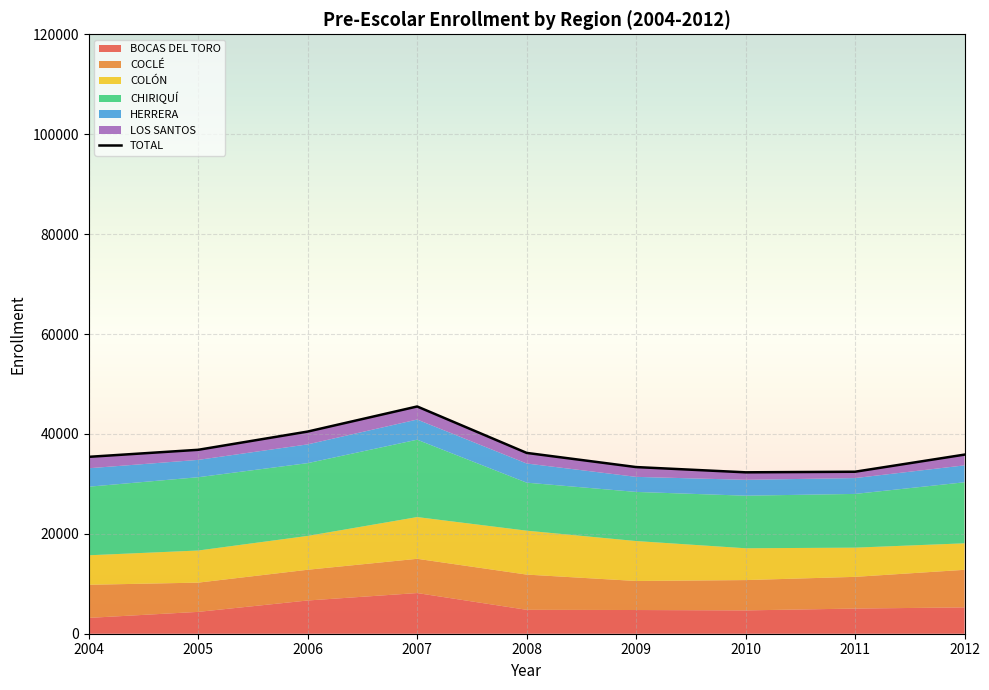

The value at 2009 is 33362. True or false?

True